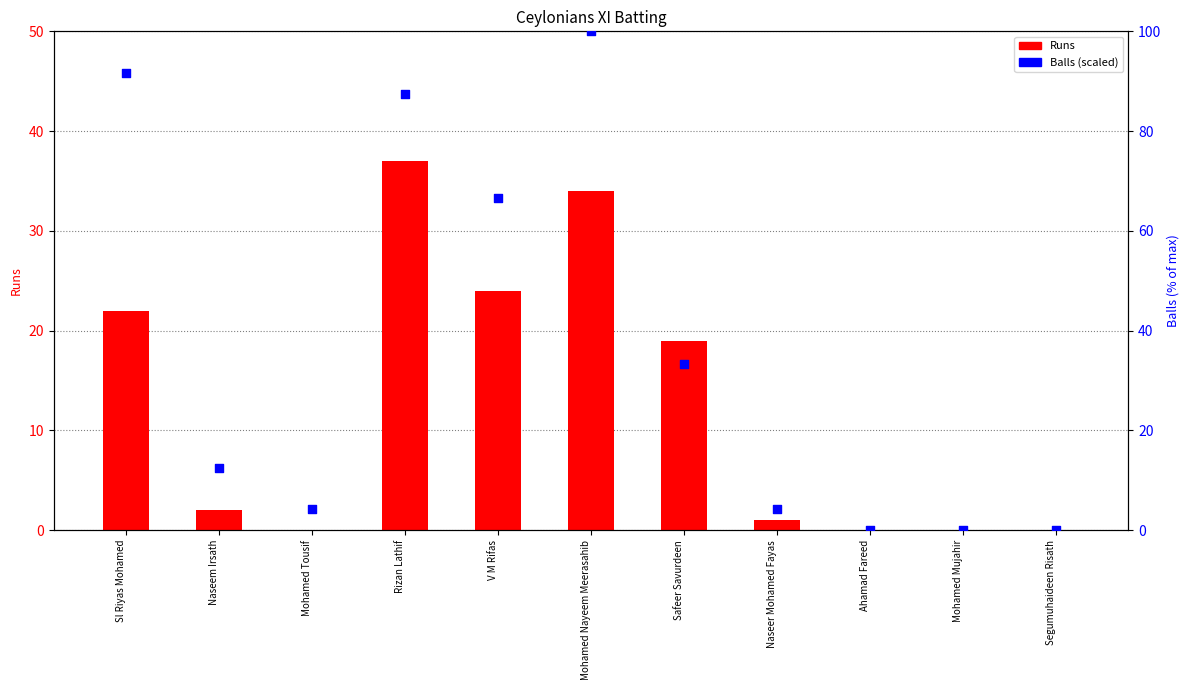

What are all the series names shown in the legend?

Runs, Balls (scaled)